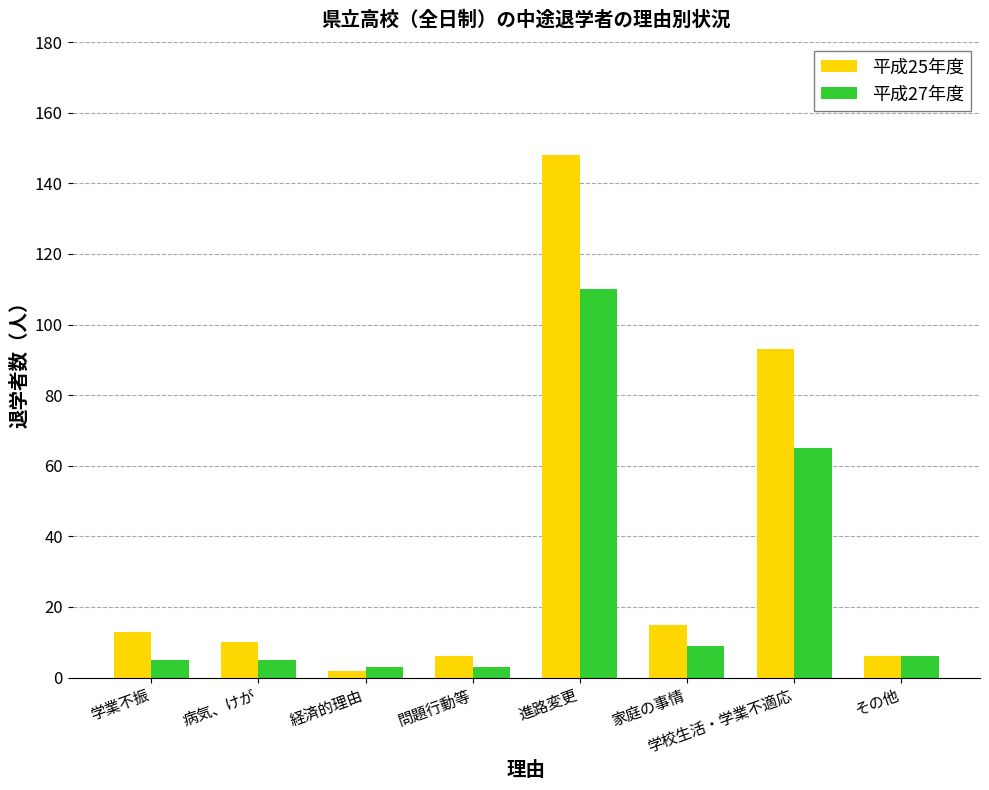

What is the label of the 6th bar from the left?

家庭の事情